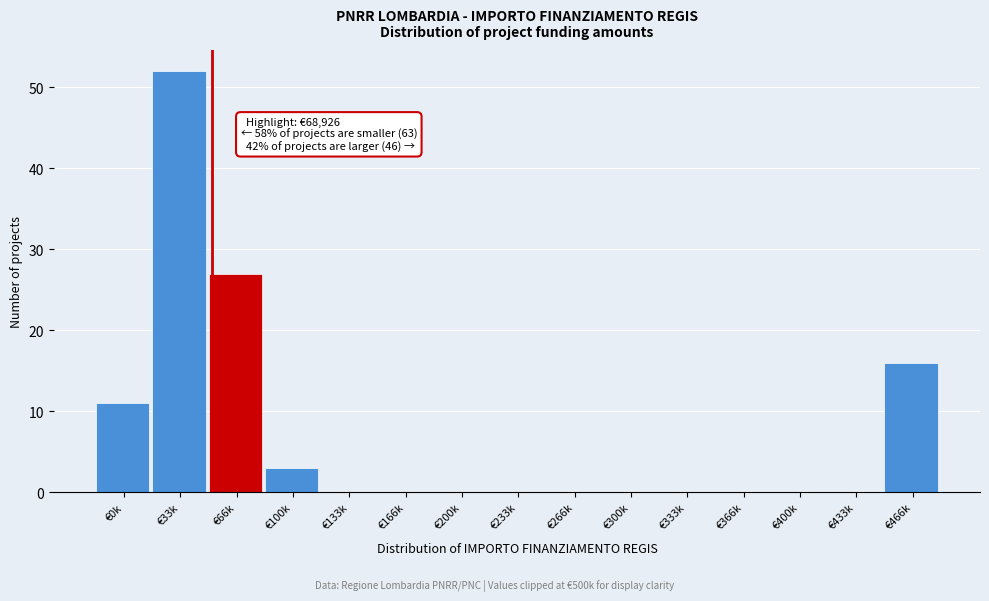

Reading left to right, extract all data points from this chart.

€0k=11	€33k=52	€66k=27	€100k=3	€133k=0	€166k=0	€200k=0	€233k=0	€266k=0	€300k=0	€333k=0	€366k=0	€400k=0	€433k=0	€466k=16